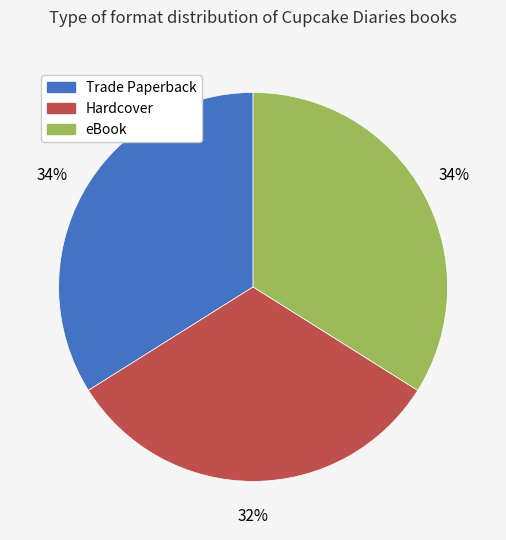

To the nearest percent, what is the difference between the largest and smallest slice percentages?

2%